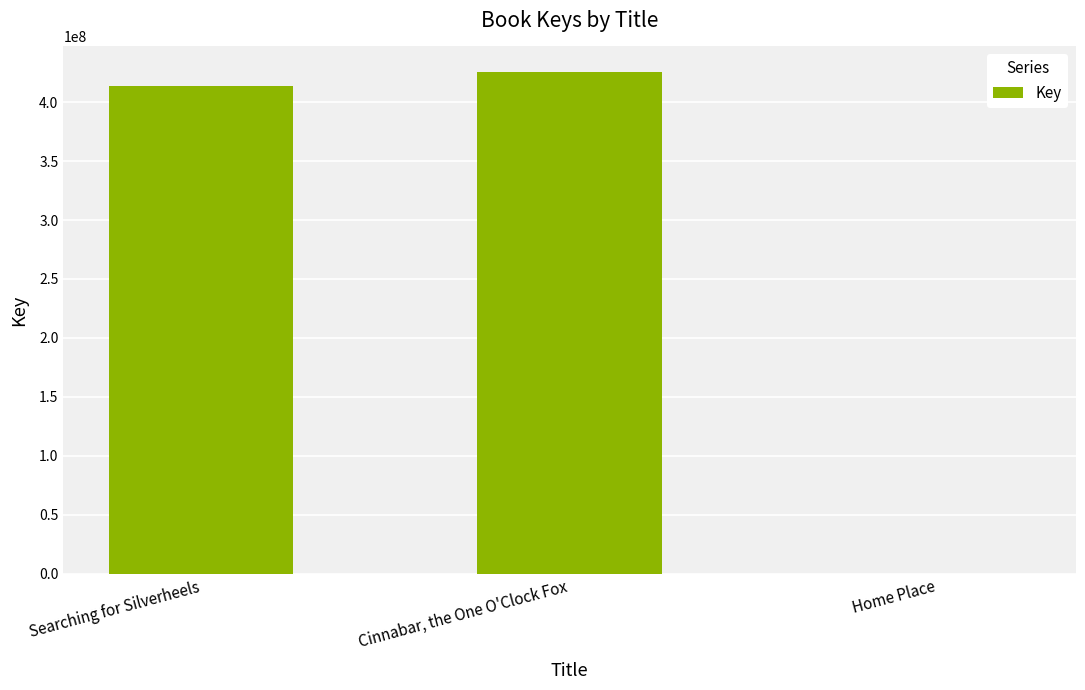

Which has a higher value, Home Place or Cinnabar, the One O'Clock Fox?

Cinnabar, the One O'Clock Fox